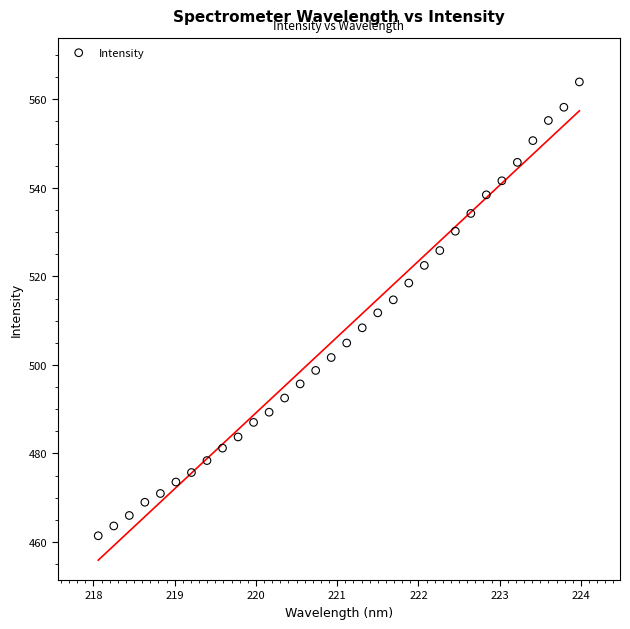

What is the range of X values (max minus min)?

5.9